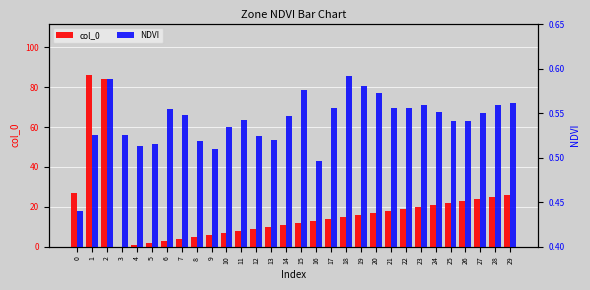

How many NDVI values are between 0 and 1?

30